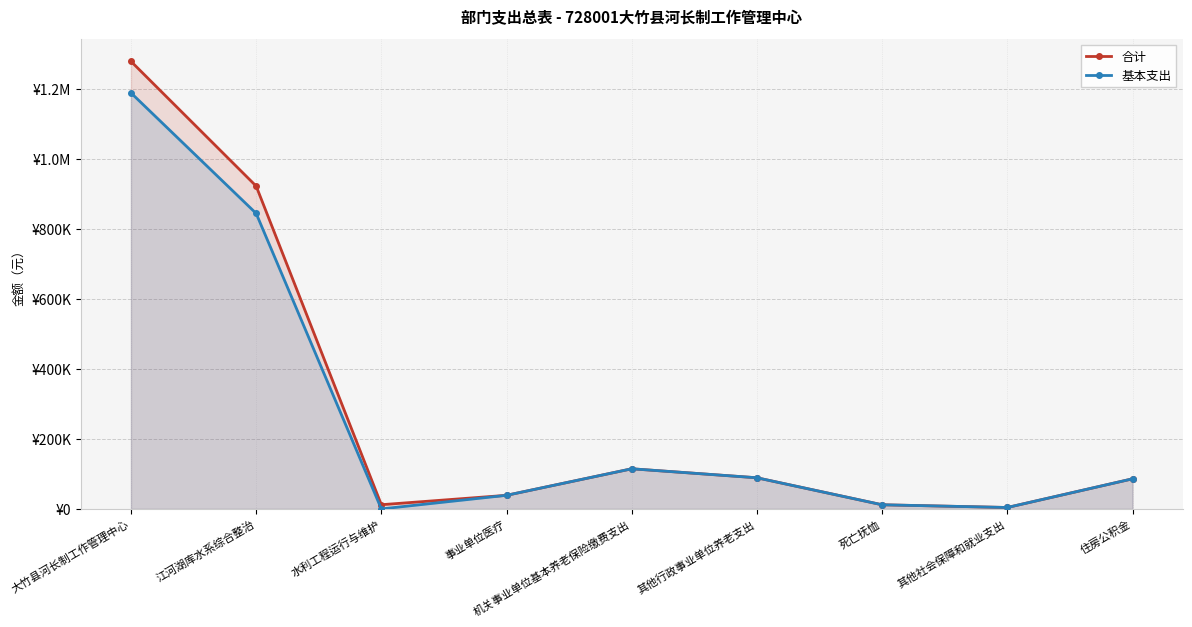

What is the label of the 6th point from the left?

其他行政事业单位养老支出